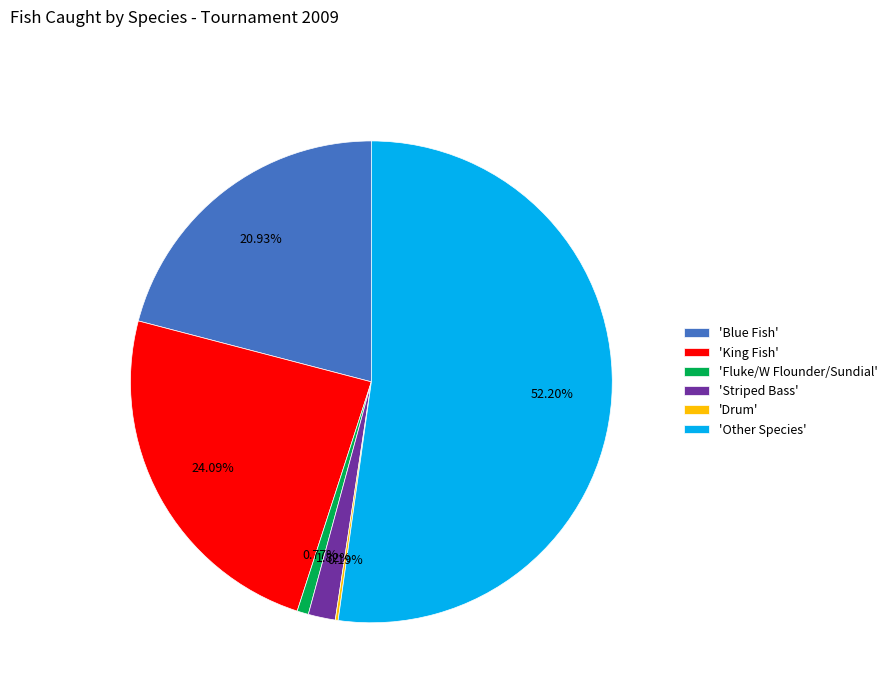

Which category has the biggest portion of the pie?

'Other Species'